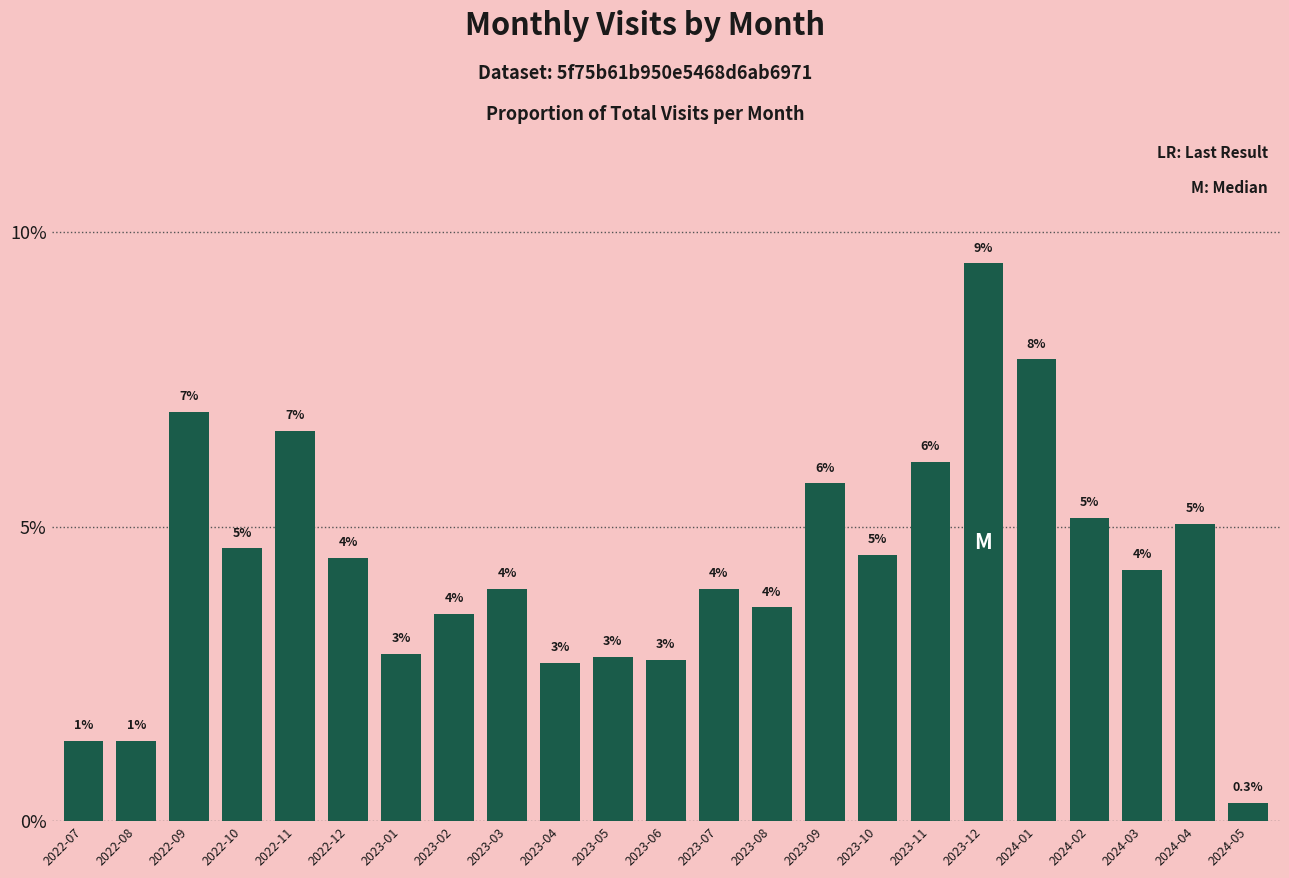

How many bars are there in total?

23